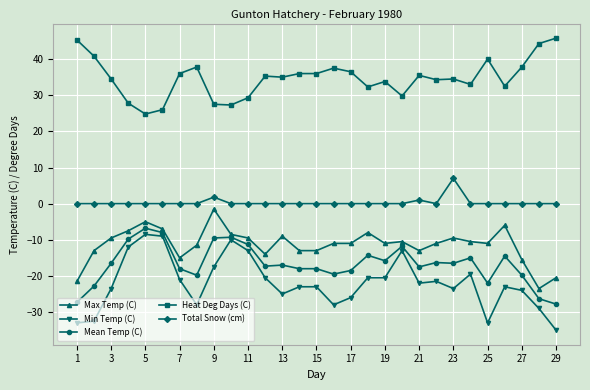

True or false: Mean Temp (C) and Max Temp (C) intersect in this chart.

False